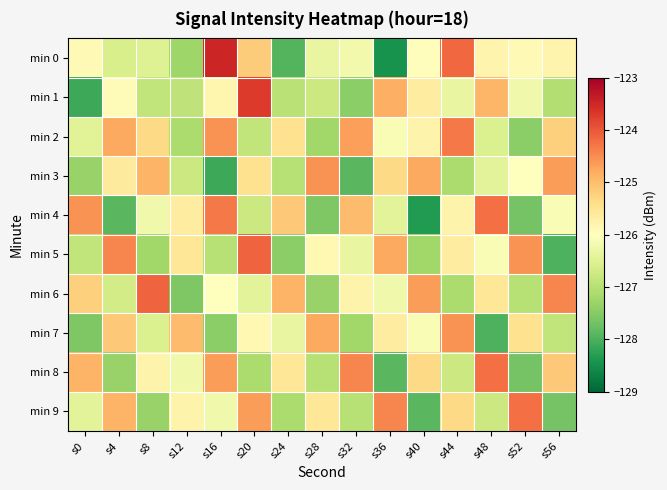

List the series in order of their peak value, lowest first.

min 3, min 7, min 2, min 4, min 8, min 9, min 5, min 6, min 1, min 0